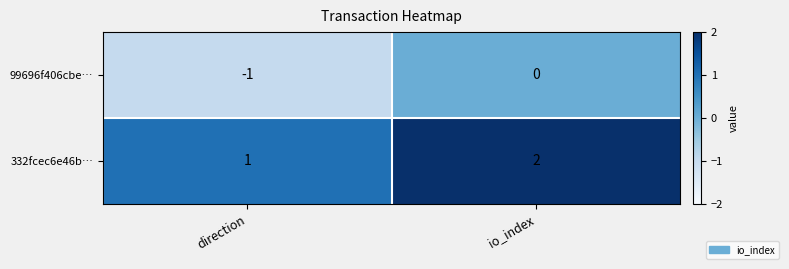

How many values in the 99696f406cbe… series are below 0?

1